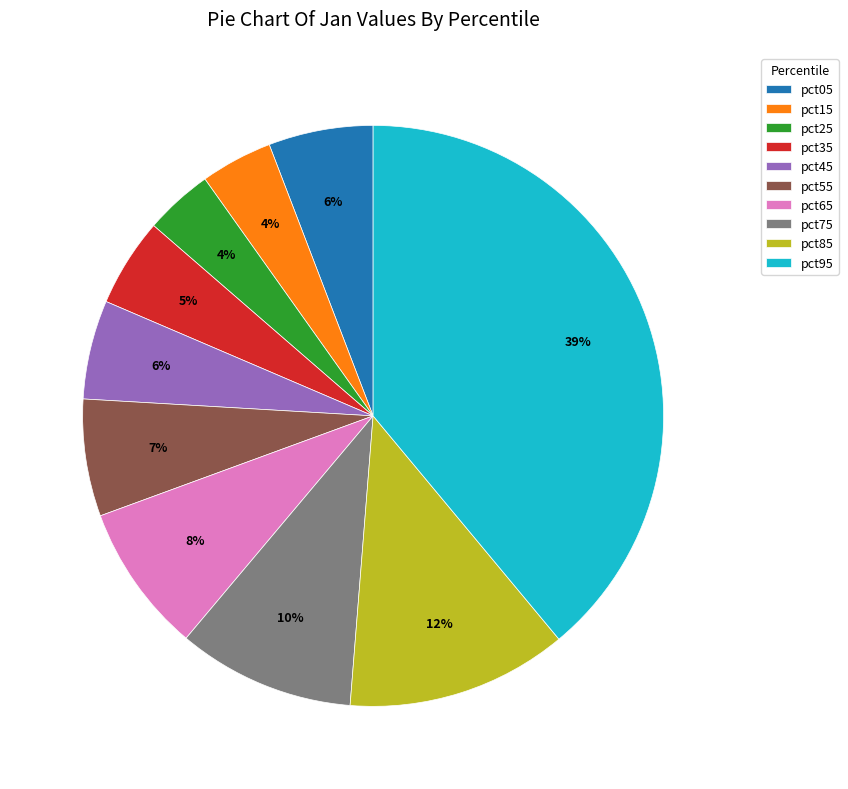

True or false: pct85 accounts for 12% of the total.

True